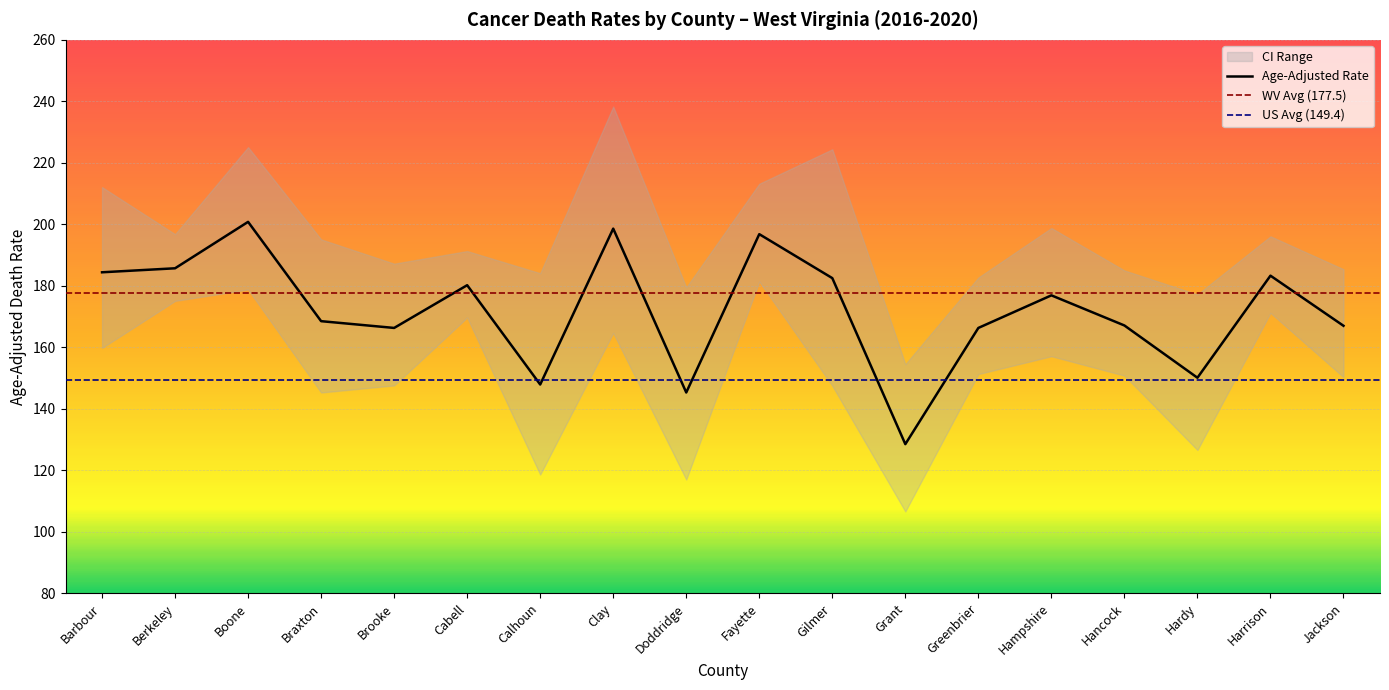

What is the difference between the second highest and second lowest values in the Upper CI series?

47.9